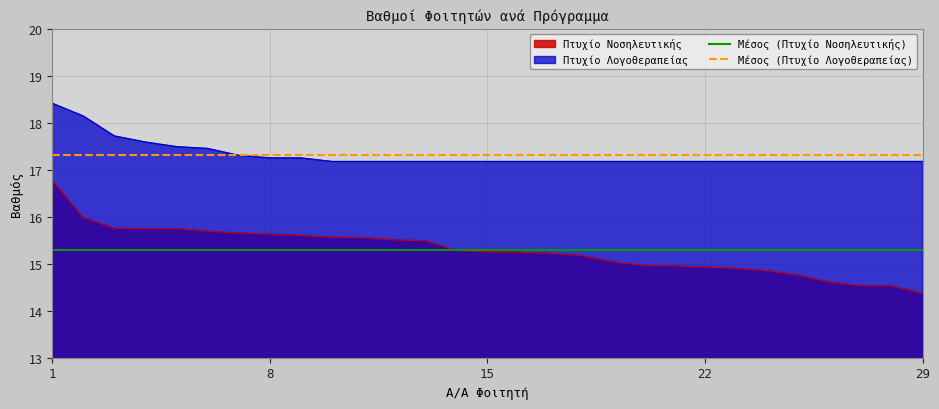

True or false: Πτυχίο Νοσηλευτικής and Πτυχίο Λογοθεραπείας intersect in this chart.

False